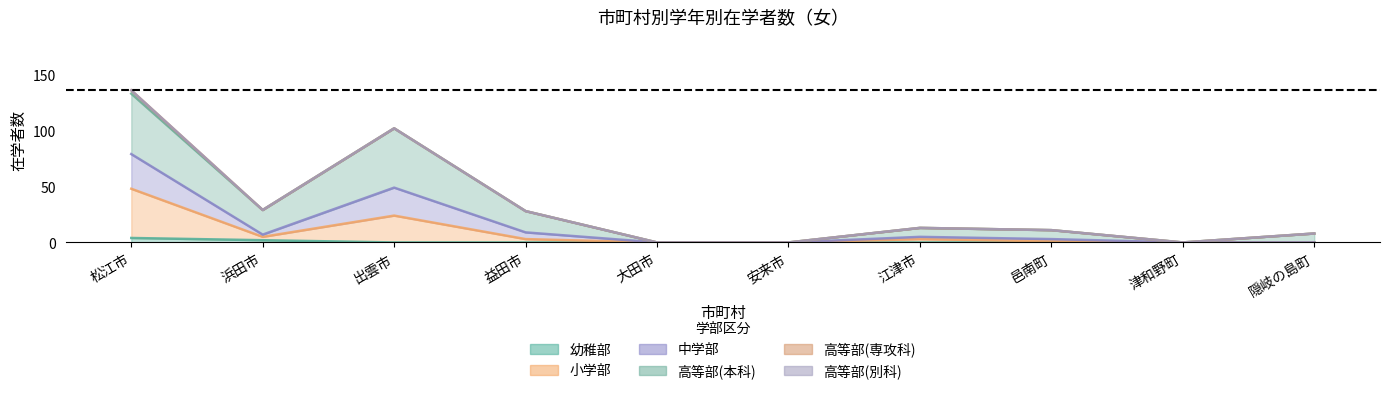

True or false: 中学部 and 小学部 intersect in this chart.

False